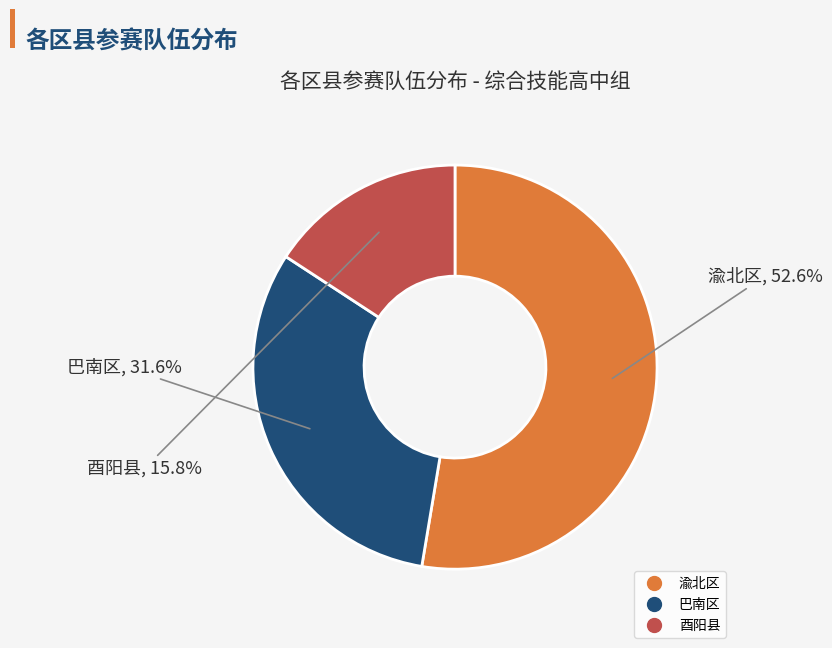

To the nearest percent, what portion does 巴南区 represent?

32%